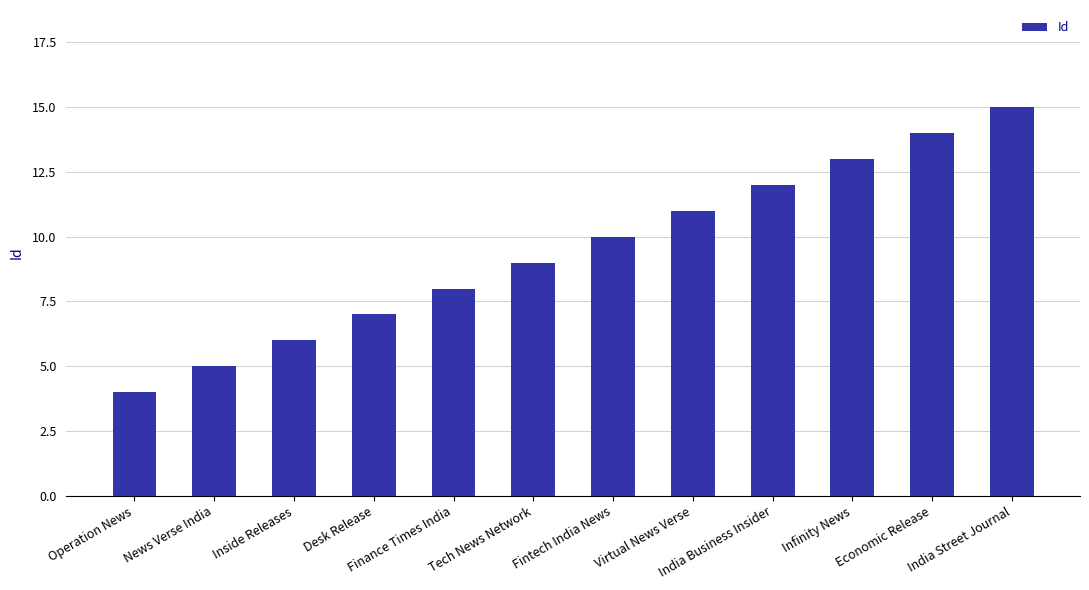

What is the sum of all values?

114